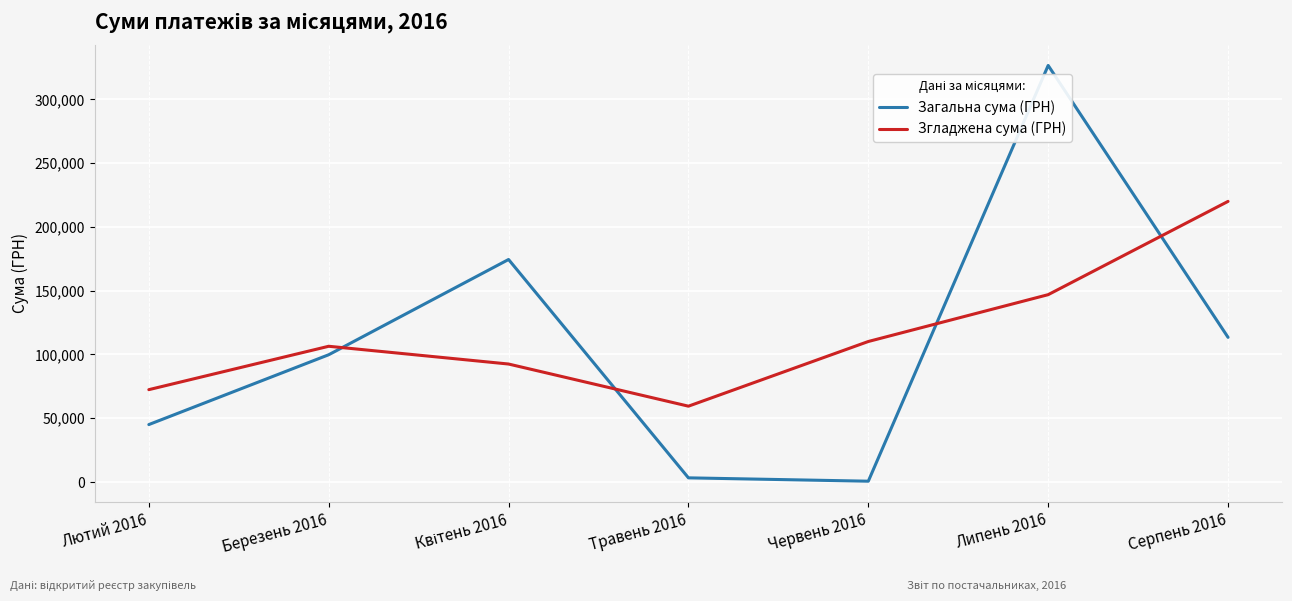

At which category is the sum across all series the highest?

Липень 2016